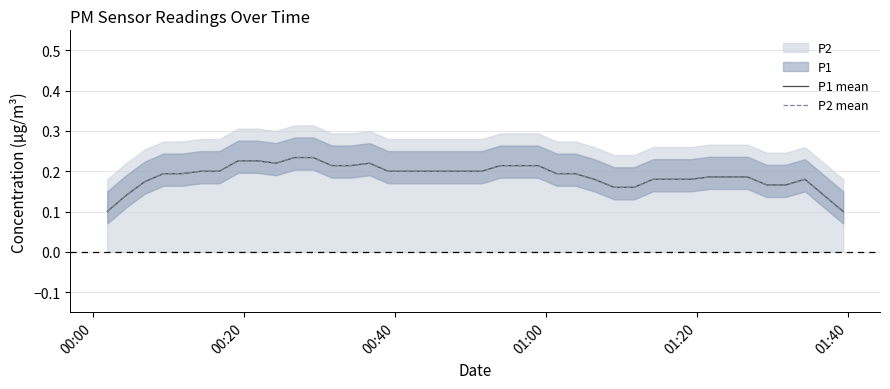

What is the sum of all P1 mean values?

7.6